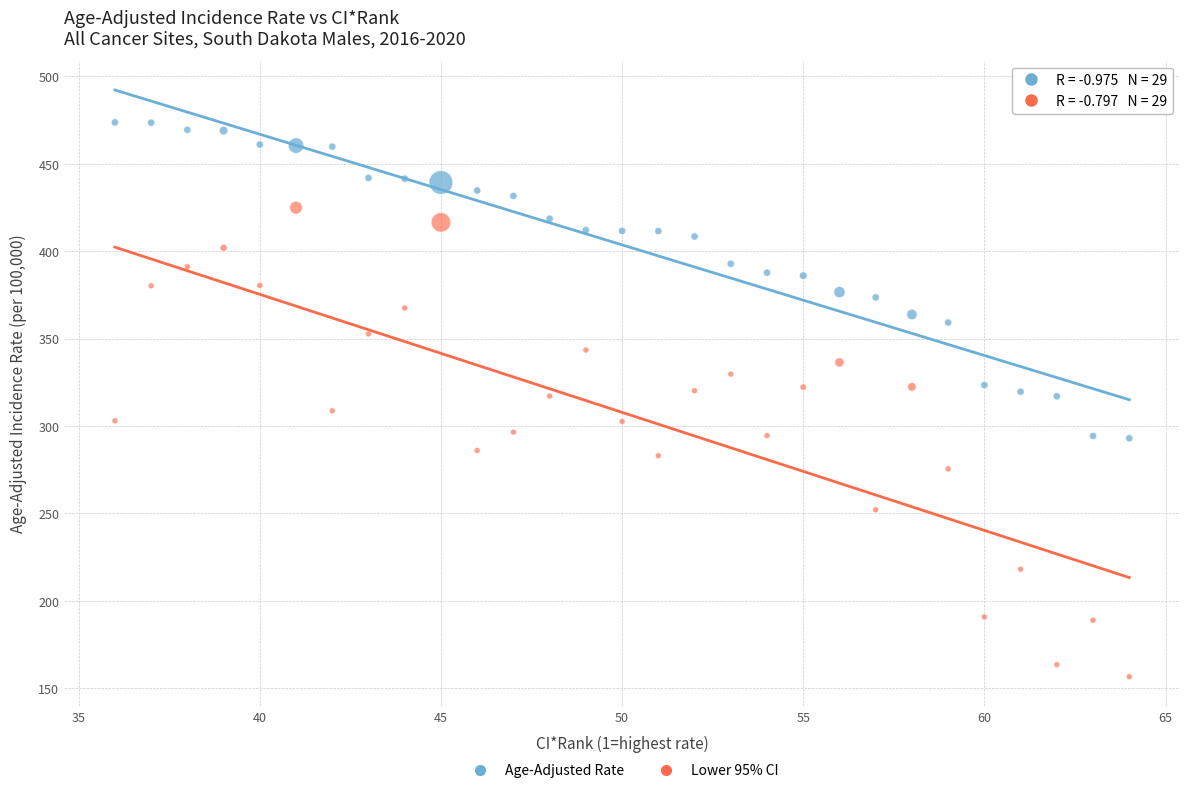

Which series contains the highest Y value?

Age-Adjusted Rate